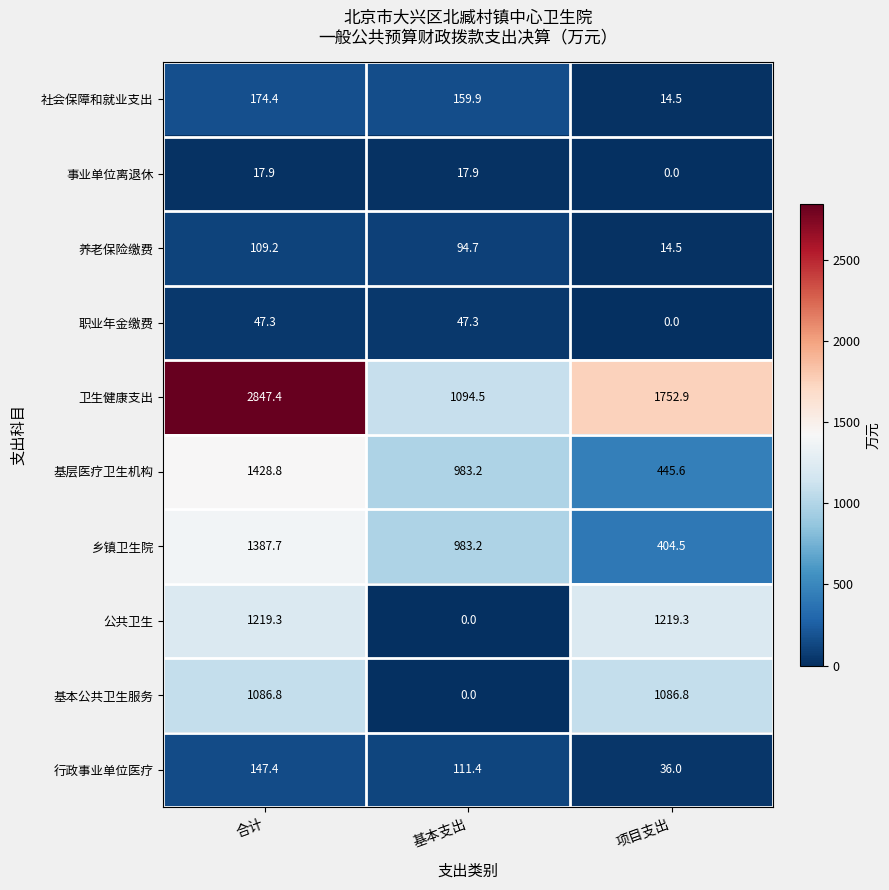

The 养老保险缴费 series shows 23.9 at 项目支出. True or false?

False